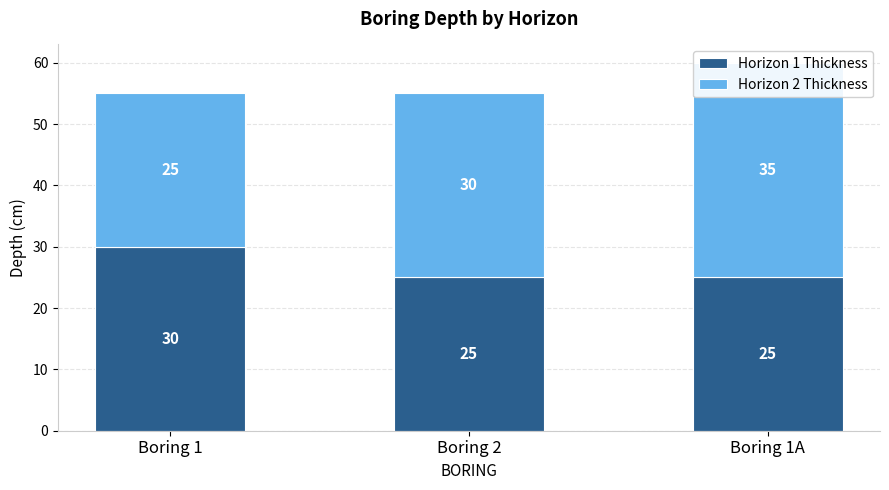

Count the Horizon 1 Thickness values in the range 25 to 30.

3